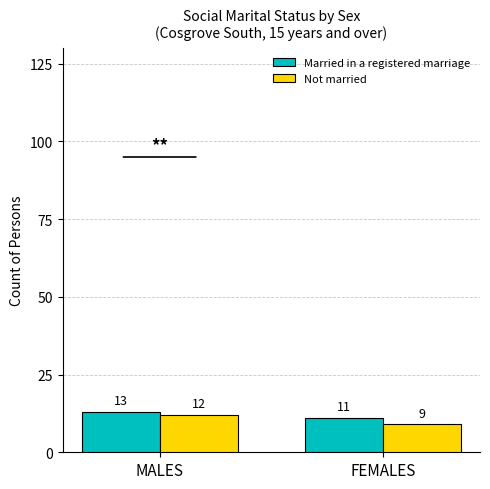

True or false: Married in a registered marriage has a value of 2 at FEMALES.

False